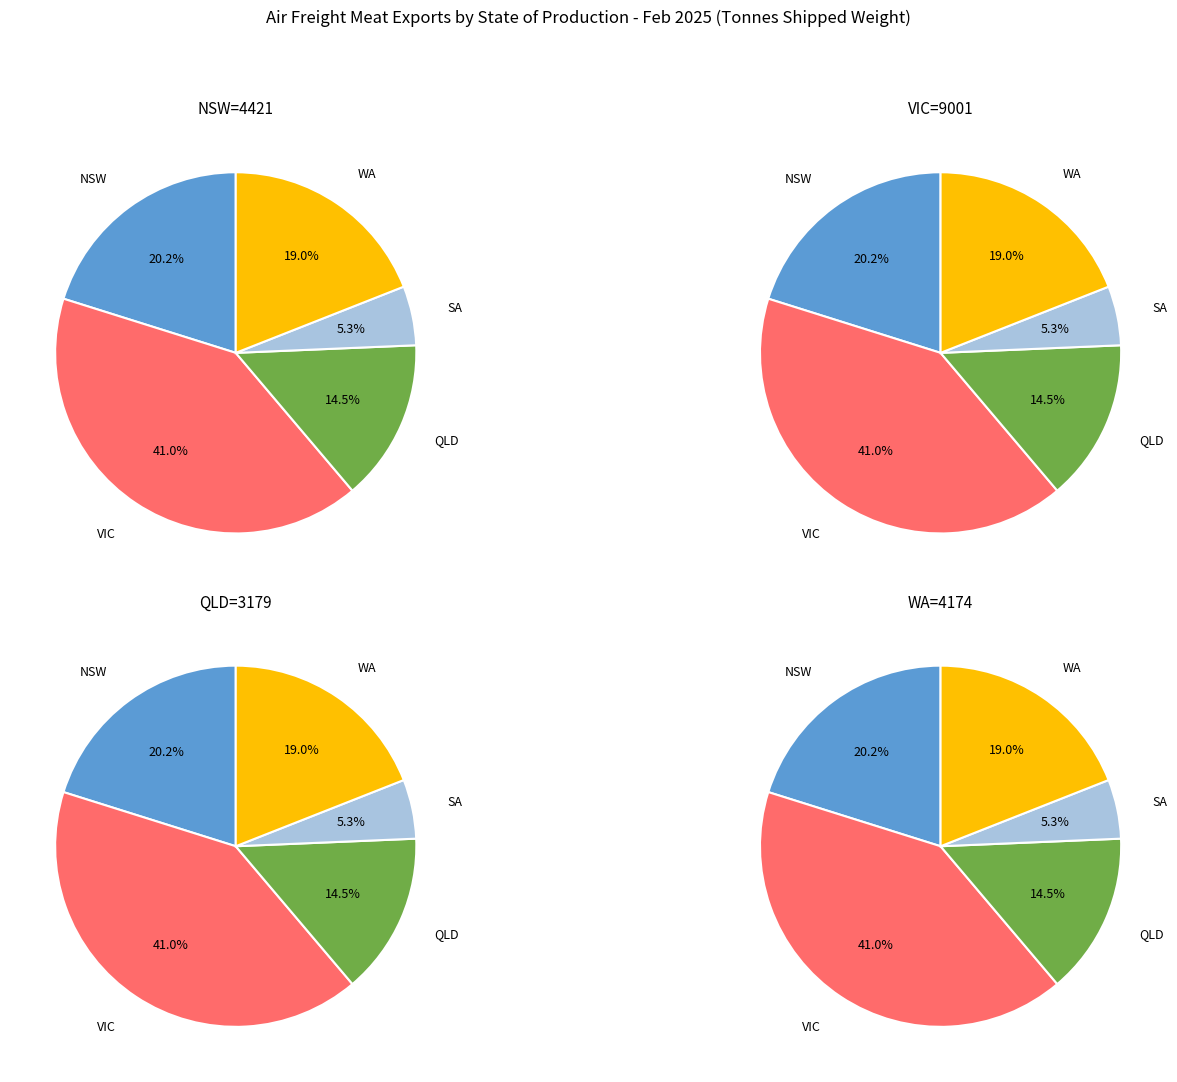

Which category has the smallest portion of the pie?

SA